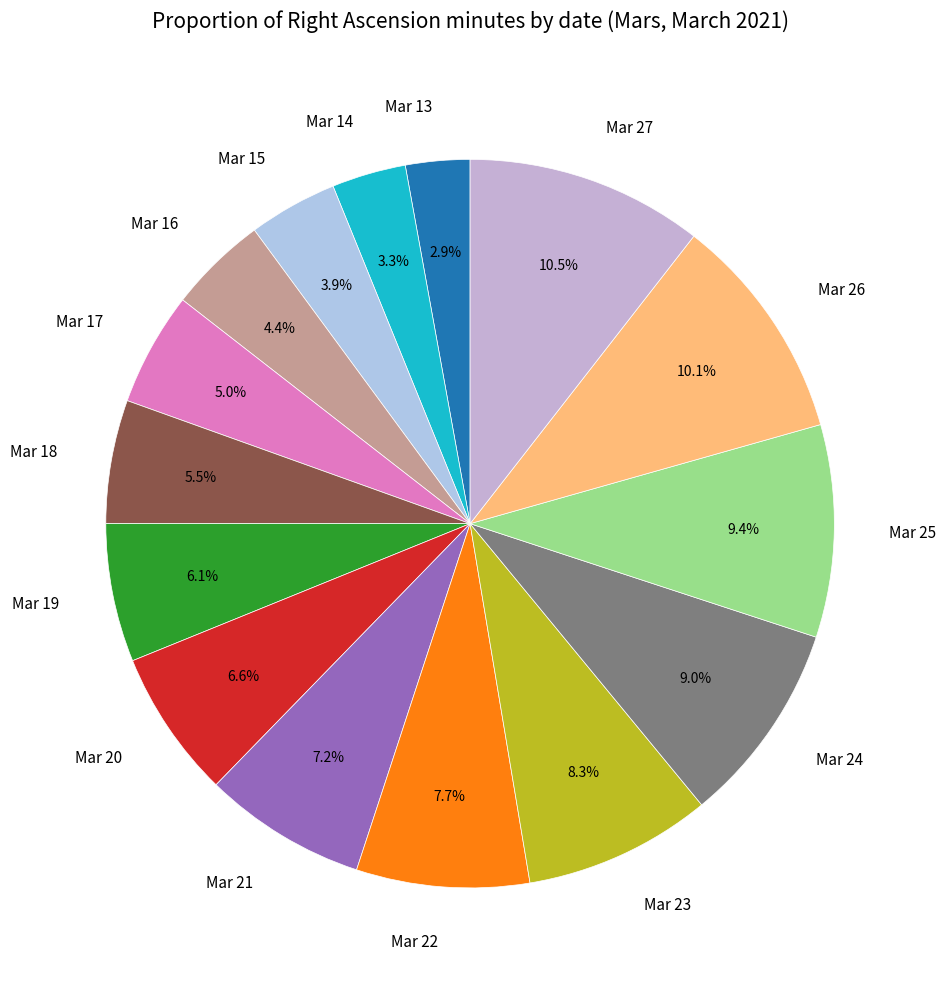

How many slices are in this pie chart?

15